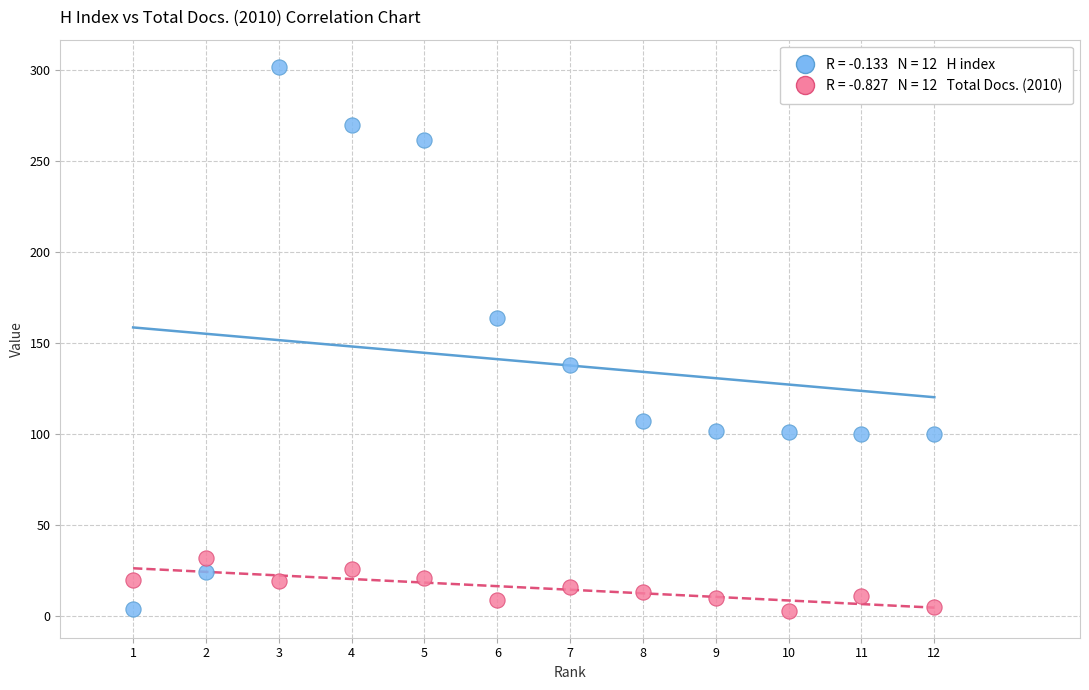

Across all data points, what is the range of X values (max minus min)?

11